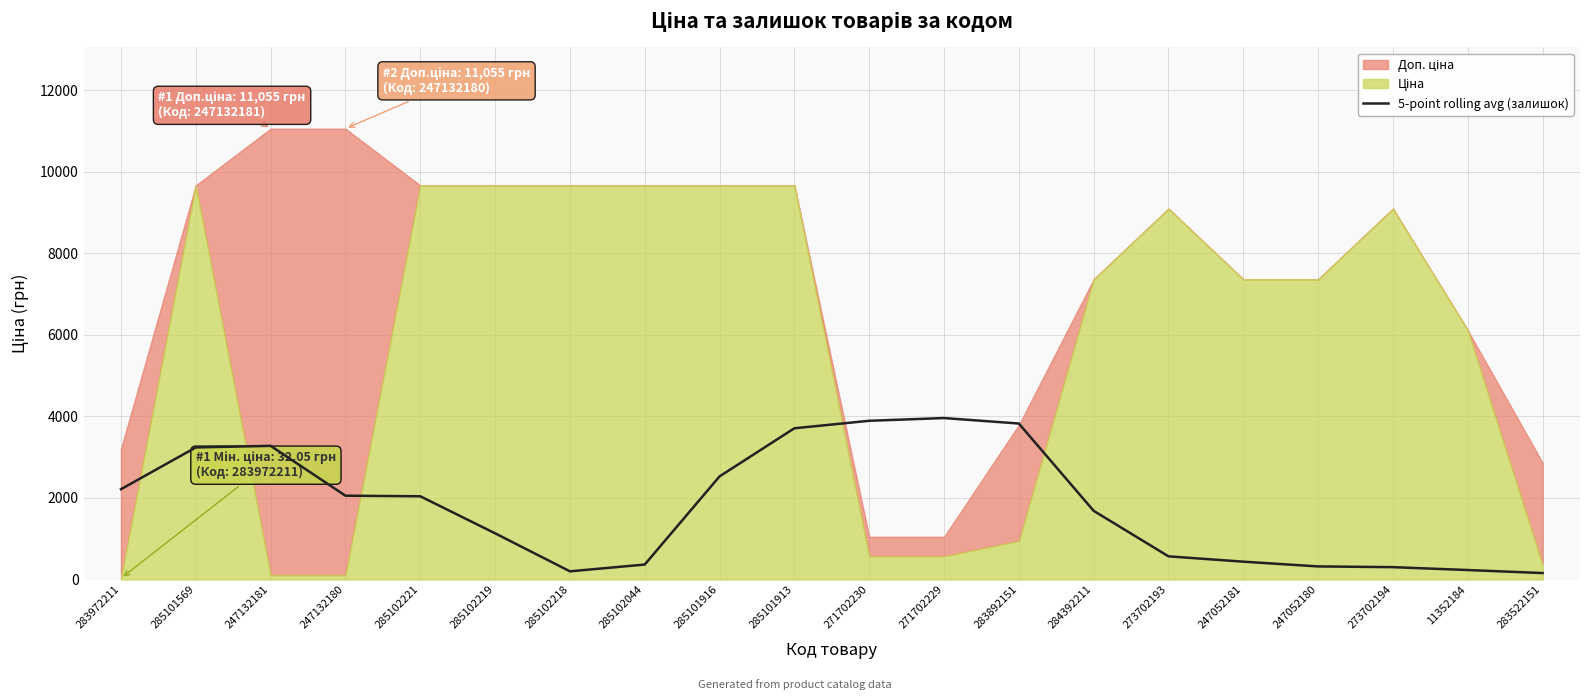

True or false: the data shows 206.6 at 247052180.

False